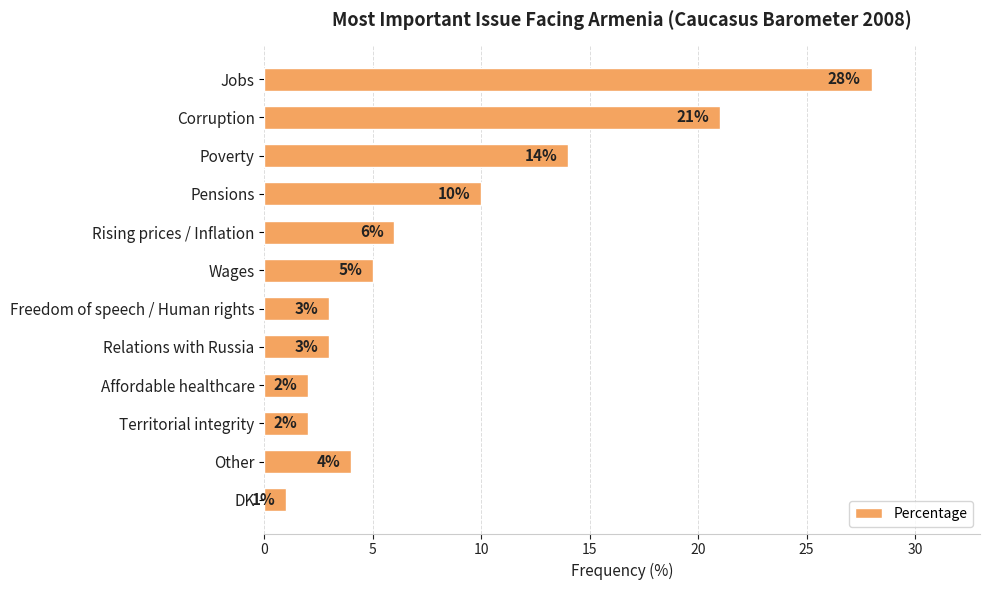

True or false: the data shows 1 at Freedom of speech / Human rights.

False